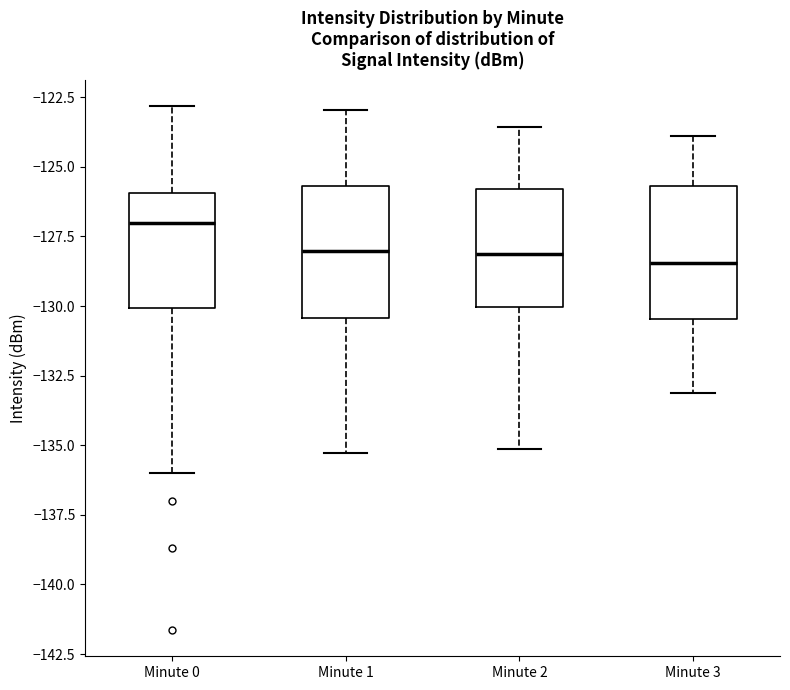

Where does the lower whisker of the box for Minute 0 end on the y-axis? The values are not printed on the chart, so give them approximately, as read against the axis.

-136.0